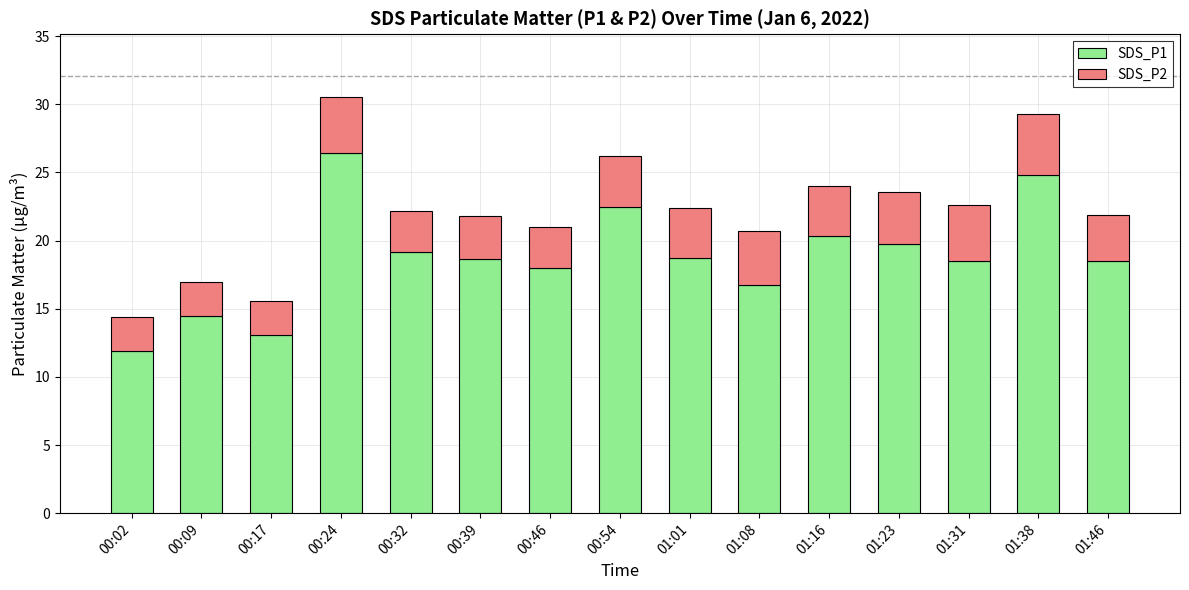

What is the average value of the SDS_P1 series?

18.8